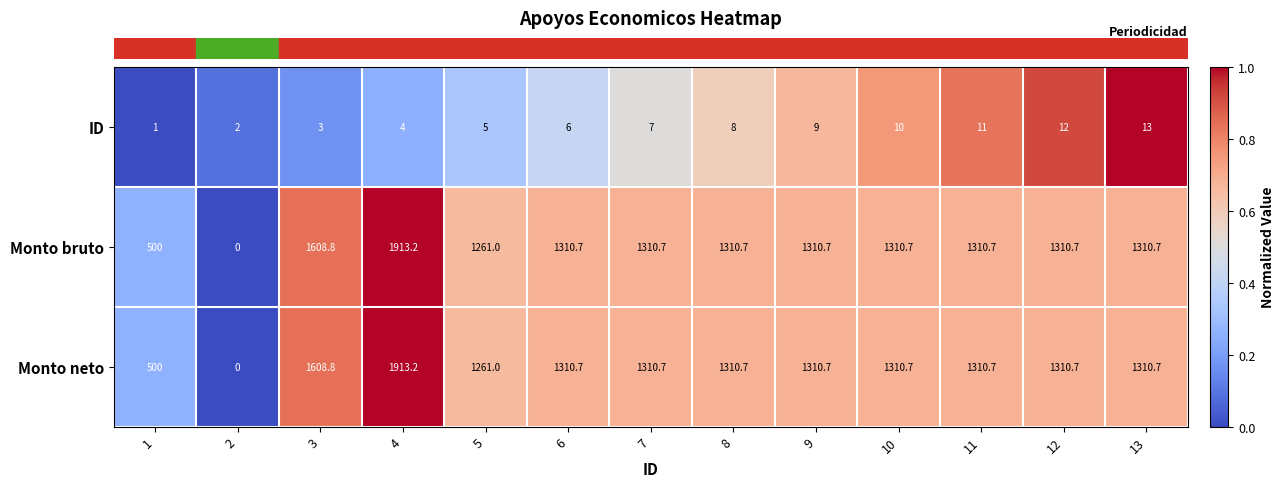

Which category has the highest value in the ID series?

13